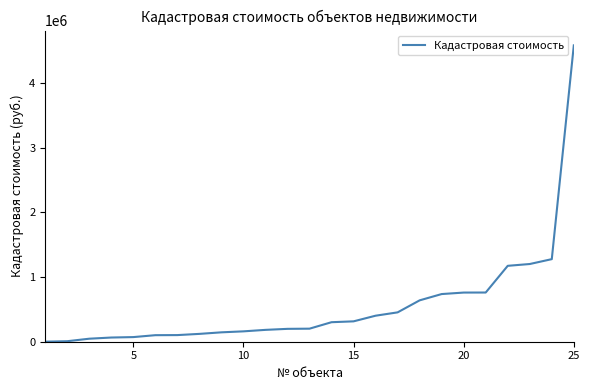

What is the greatest value displayed?

4579847.6